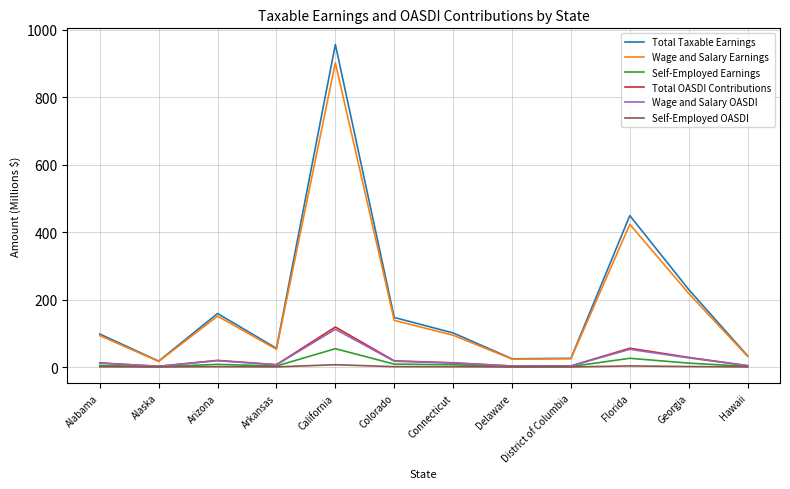

True or false: Wage and Salary Earnings and Self-Employed OASDI cross at least once.

False